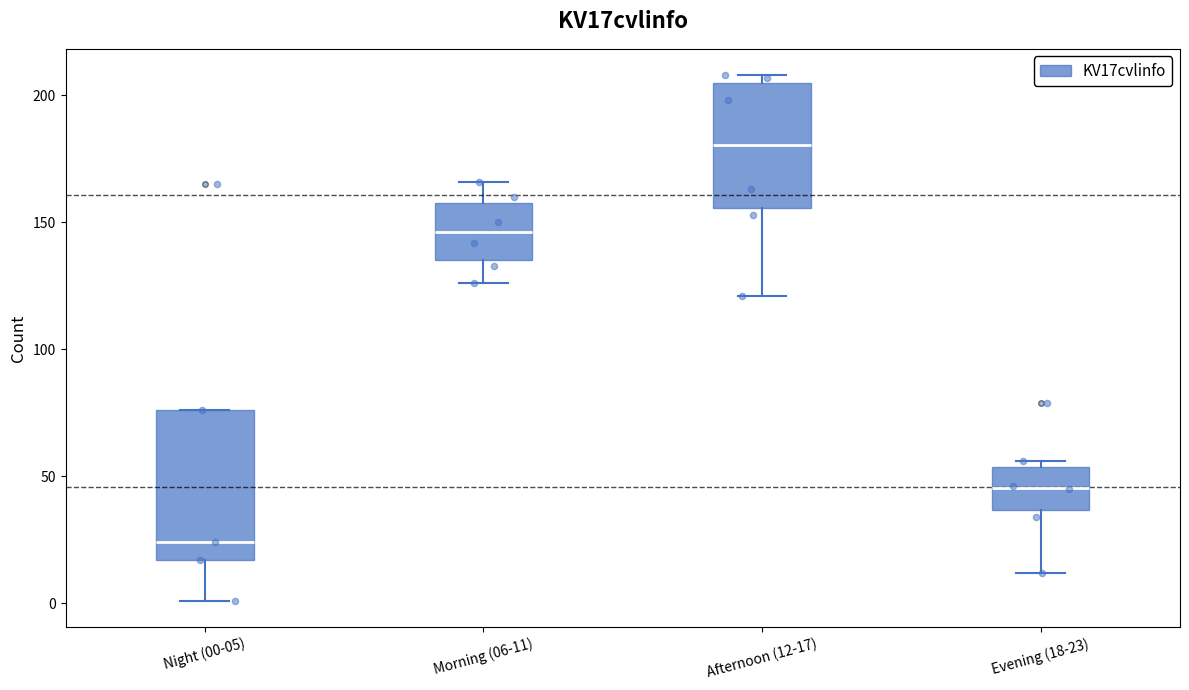

Reading left to right, read every box against the y-axis: the position of its median line, the range the box covers, and the ends of its whiskers. The values are not printed on the chart, so give them approximately, as read against the axis.

Night (00-05): median 25, box 15 to 75, whiskers 0 to 75
Morning (06-11): median 145, box 135 to 160, whiskers 125 to 165
Afternoon (12-17): median 180, box 155 to 205, whiskers 120 to 210
Evening (18-23): median 45, box 35 to 55, whiskers 10 to 55 (just above the box's upper edge)